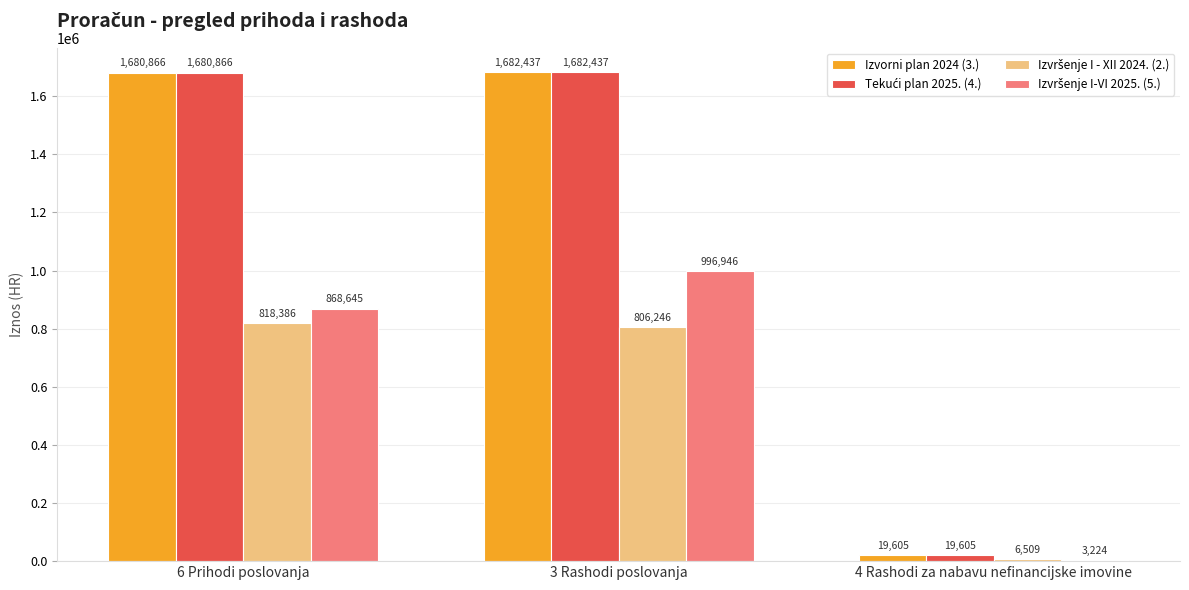

Which label corresponds to the largest value in the chart?

3 Rashodi poslovanja